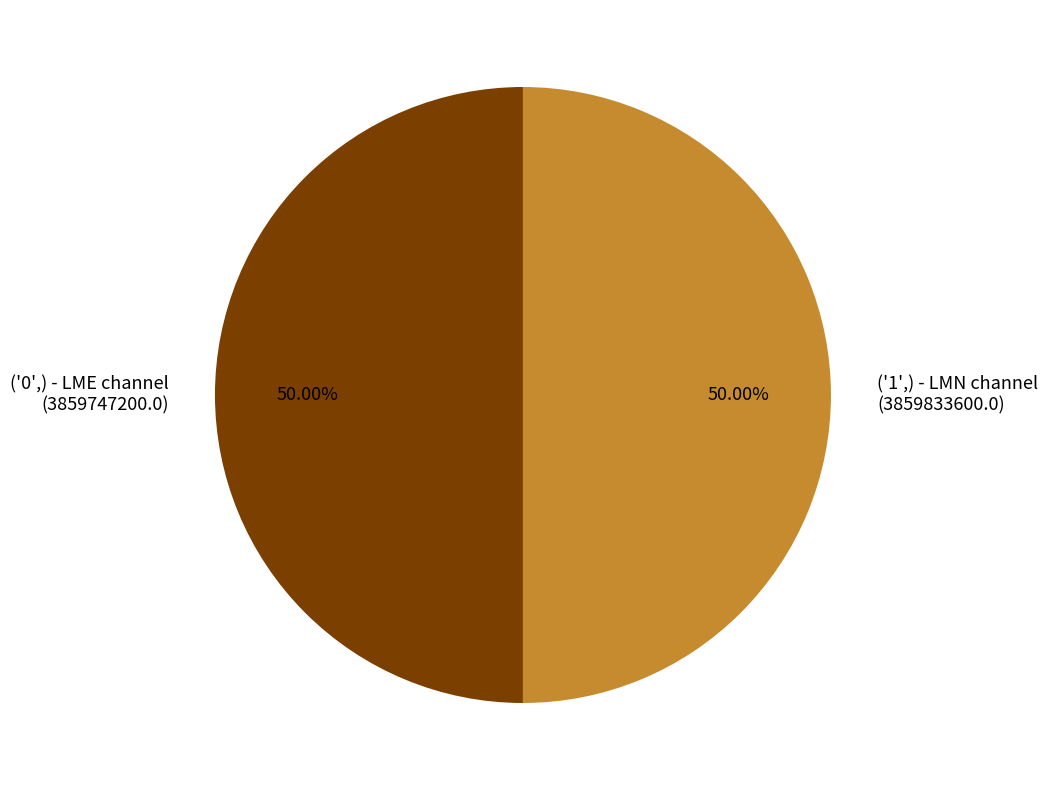

Combined, what portion of the pie is ('0',) - LME channel and ('1',) - LMN channel?

100.0%